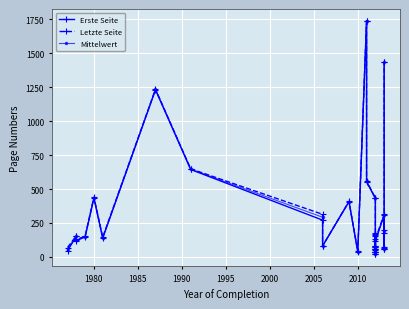

How many distinct data groups are displayed?

3